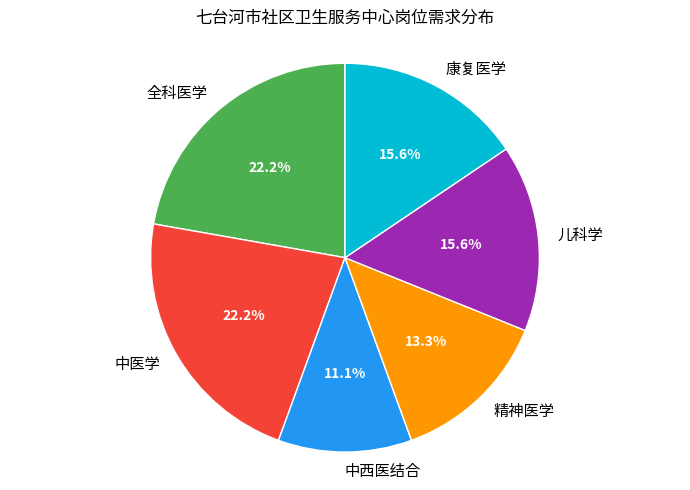

To the nearest percent, what is the average slice percentage?

17%